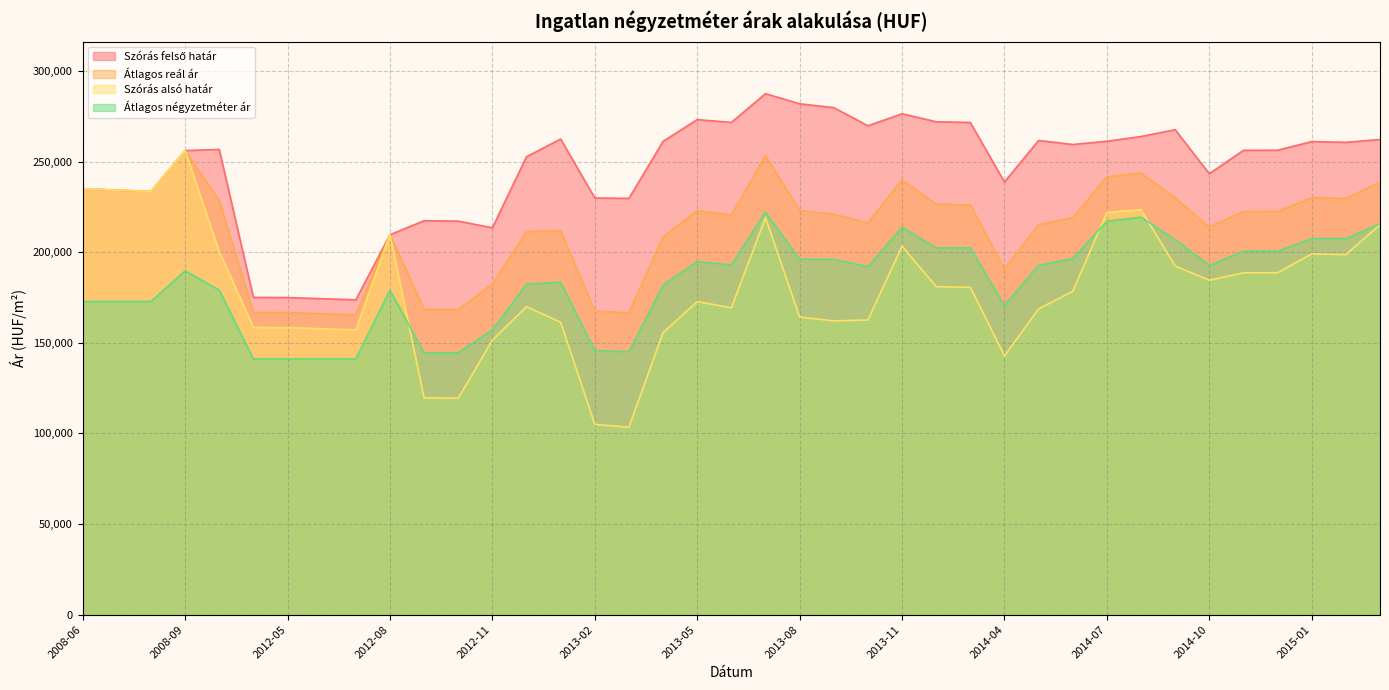

How many data points in Szórás alsó határ are less than 178454?

19